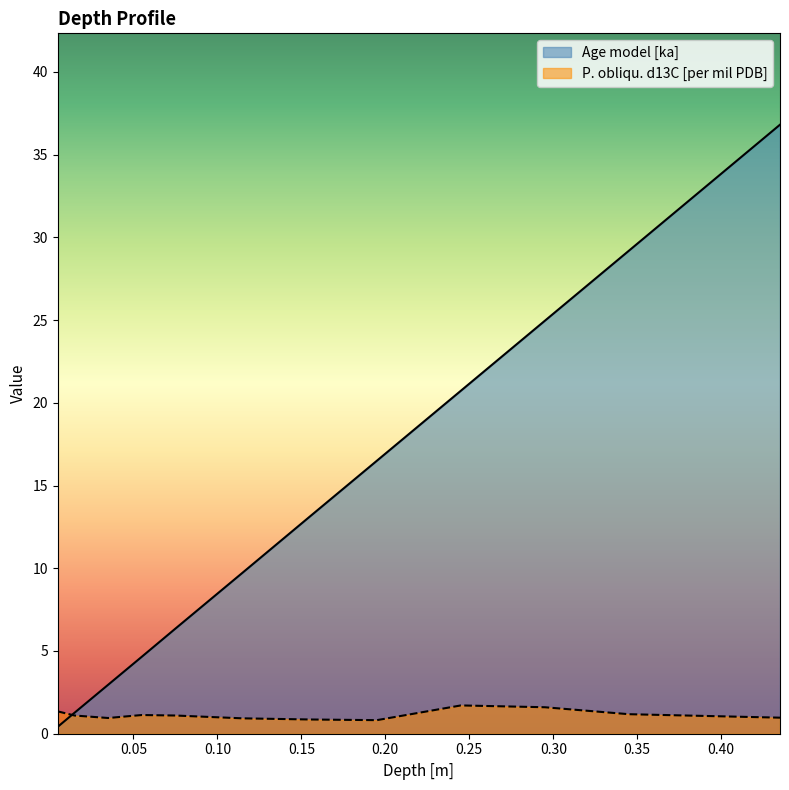

How many values in the P. obliqu. d13C [per mil PDB] series are below 1?

5